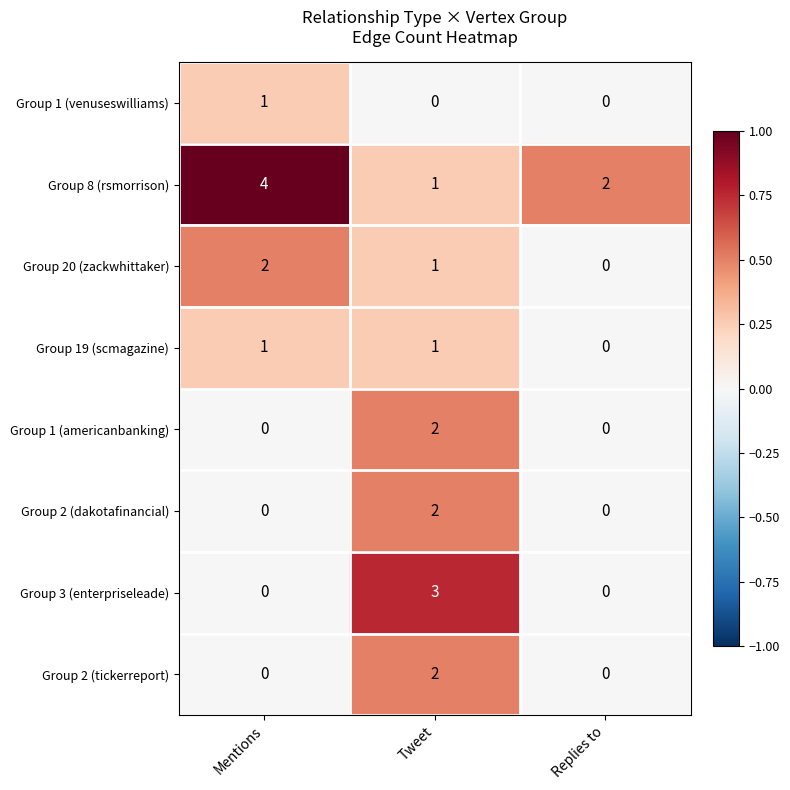

At which category is the sum across all series the highest?

Tweet